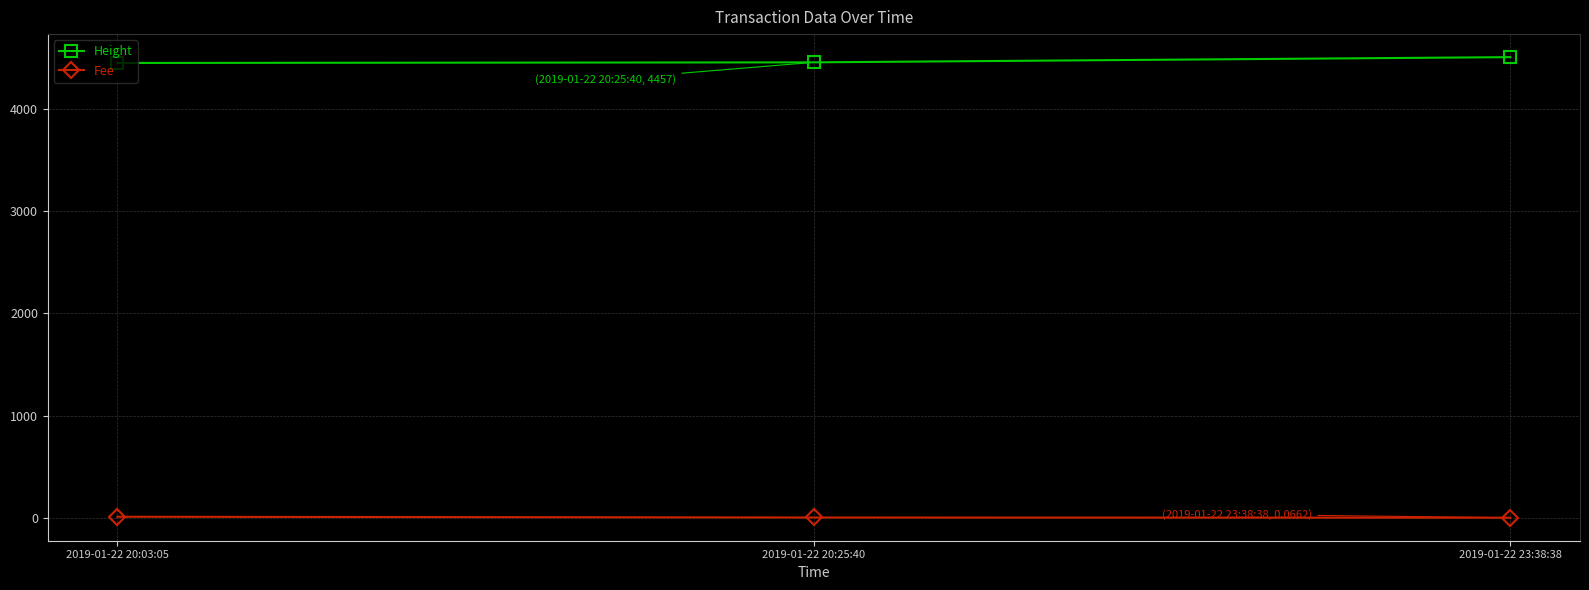

What is the average value of the Fee series?

3.9